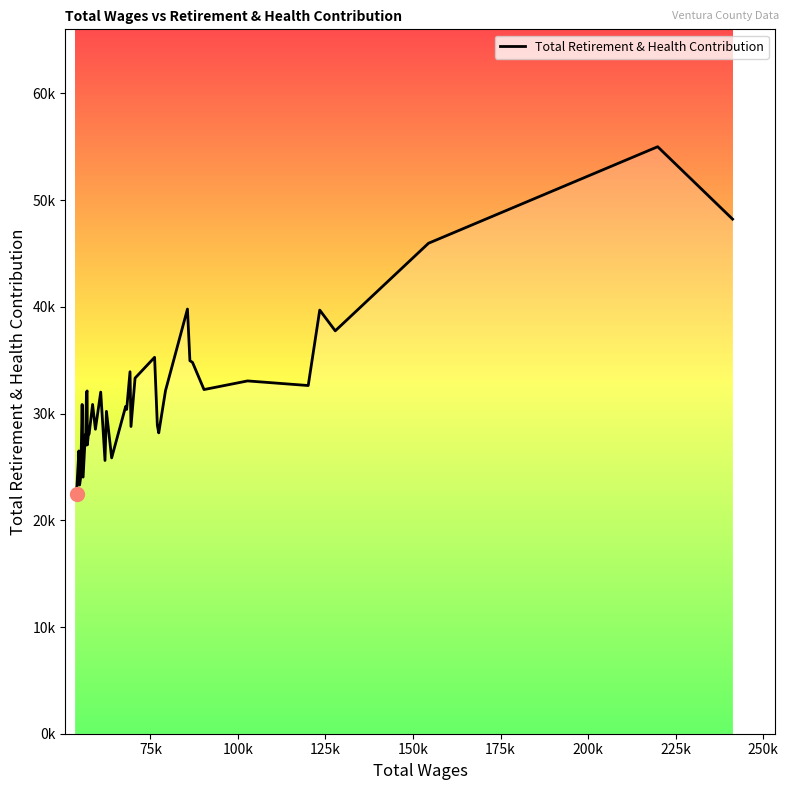

Which label corresponds to the smallest value in the chart?

75k